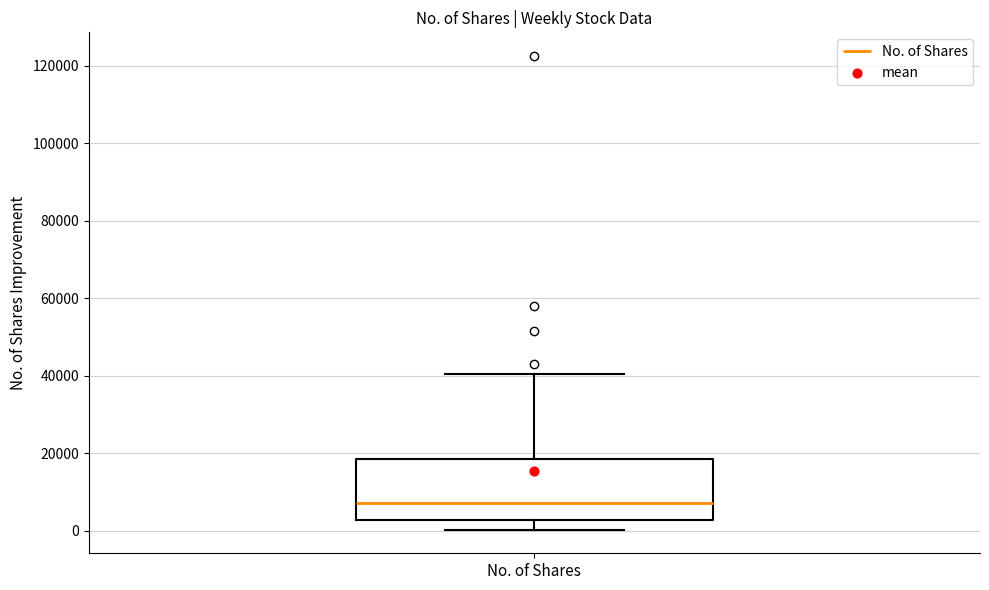

Where does the median line of the box for No. of Shares sit on the y-axis? The values are not printed on the chart, so give them approximately, as read against the axis.

8000